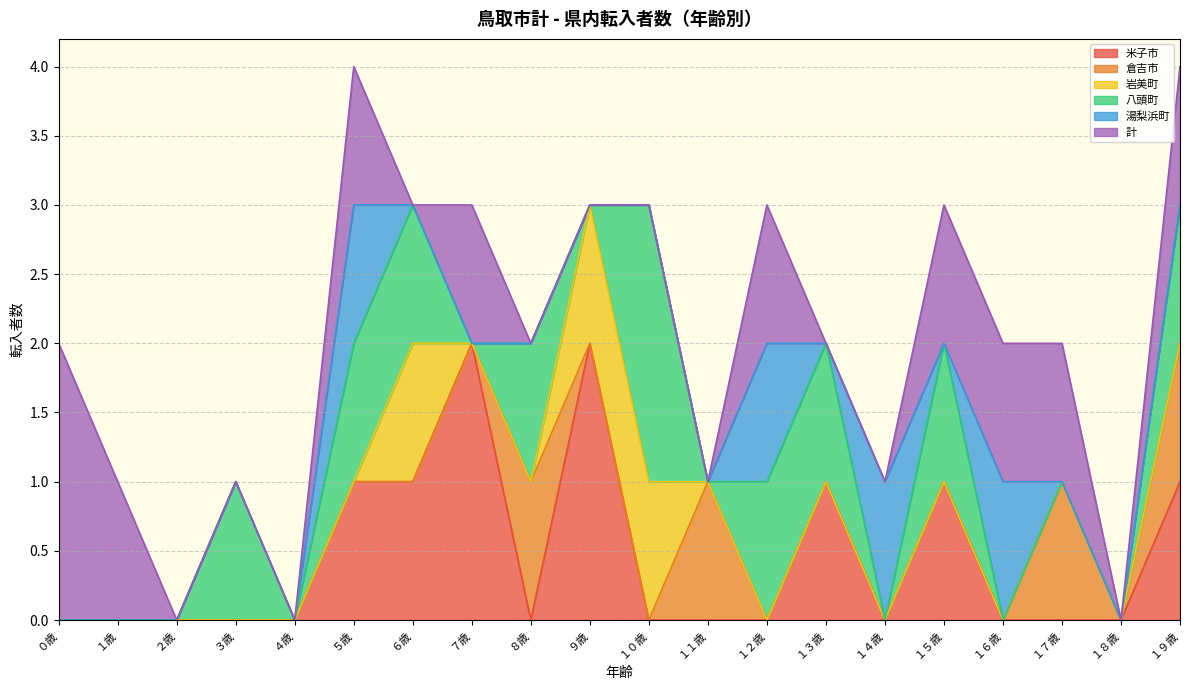

What is the difference between the highest and lowest values at ９歳?

2